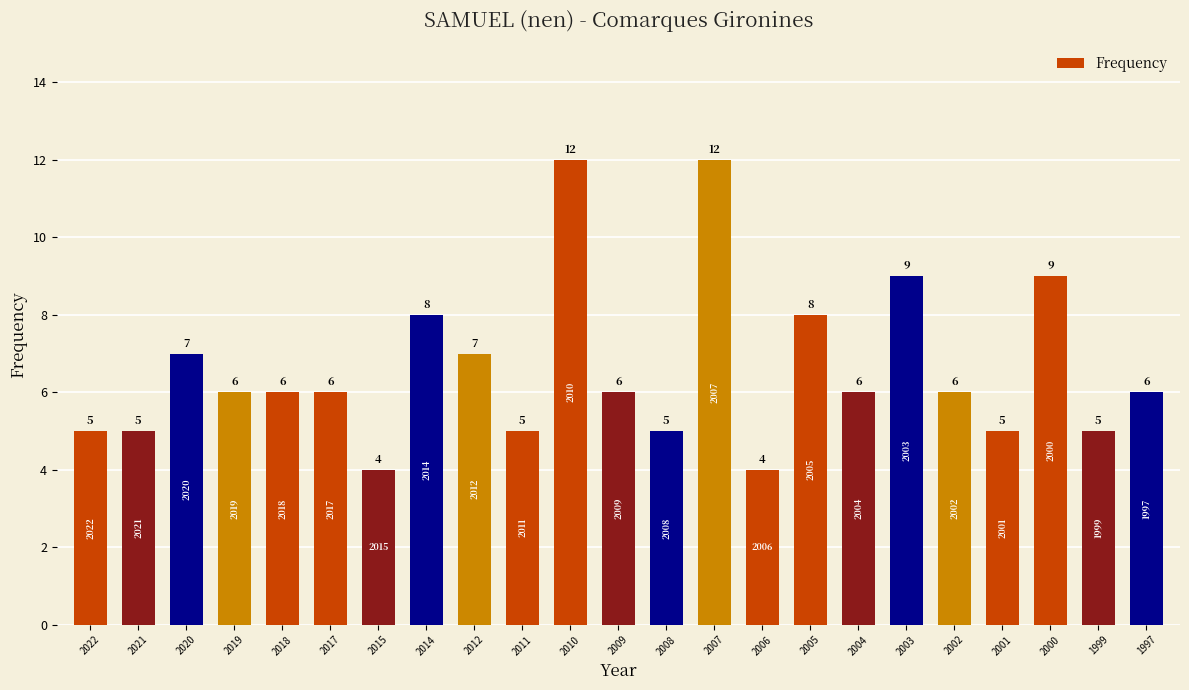

What is the value of the 17th bar from the left?

6